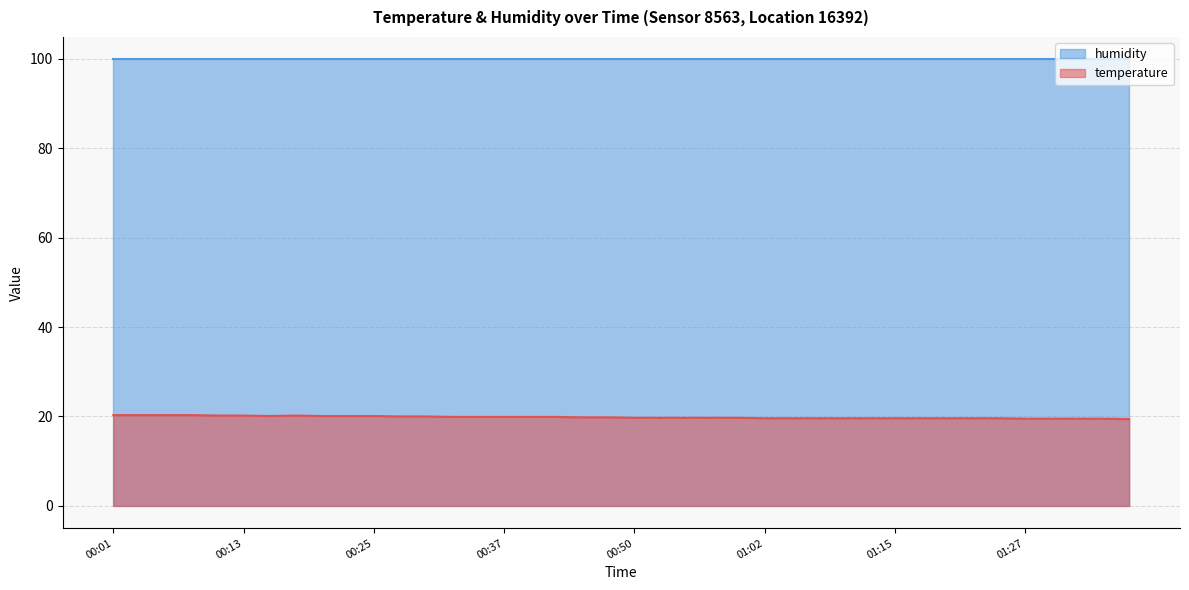

Where is the first local minimum?

00:15